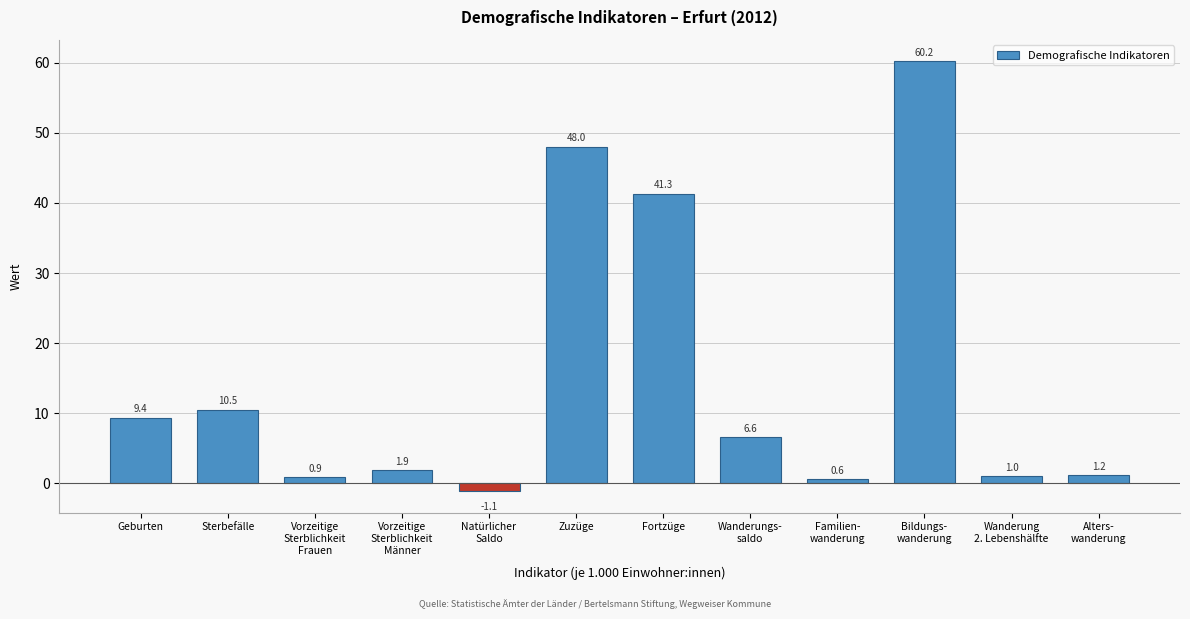

Reading left to right, transcribe all the data shown in this chart.

9.4	10.5	0.9	1.9	-1.1	48.0	41.3	6.6	0.6	60.2	1.0	1.2